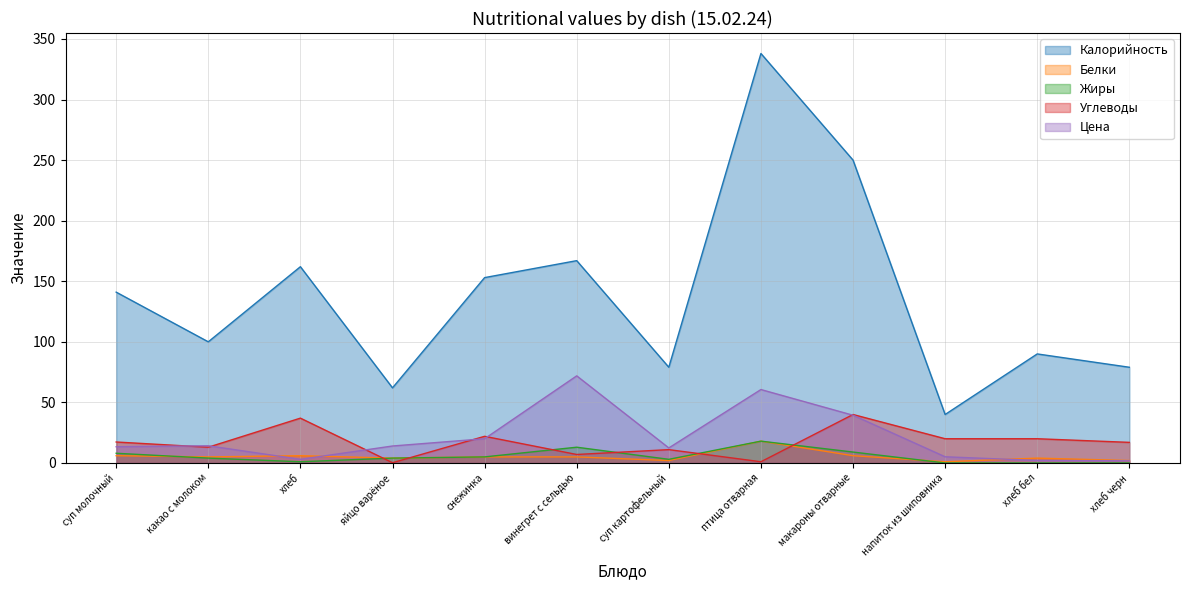

At which category is the sum across all series the highest?

птица отварная